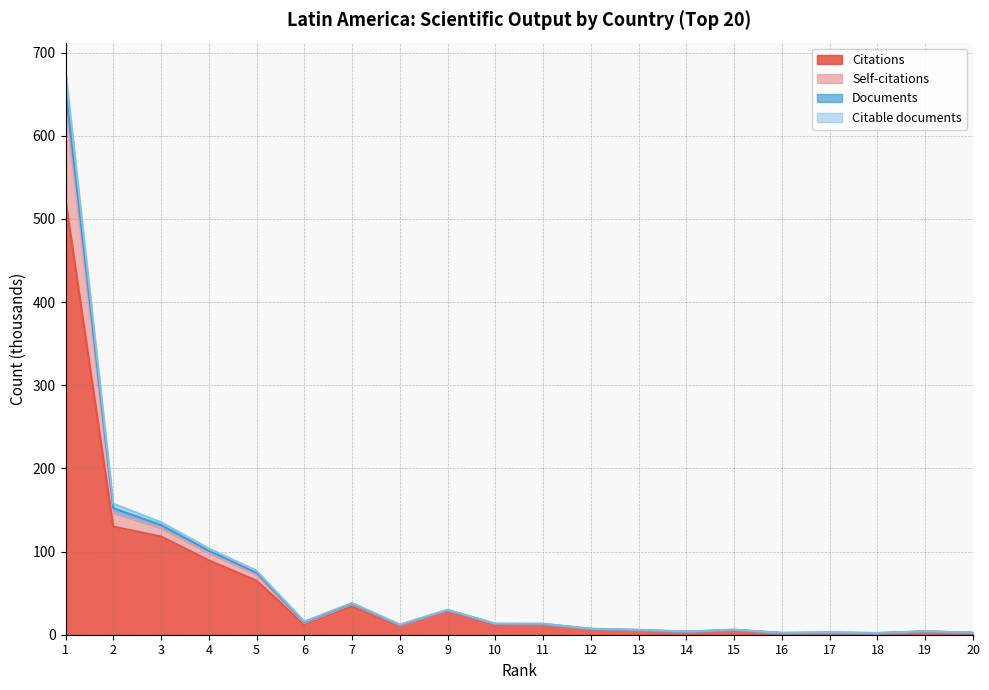

What is the highest value of the Citations series?

523.1